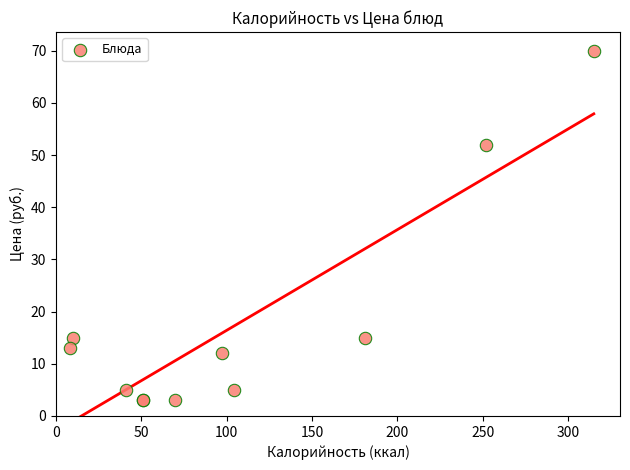

What Y value in the scatter plot is closest to 36?

52